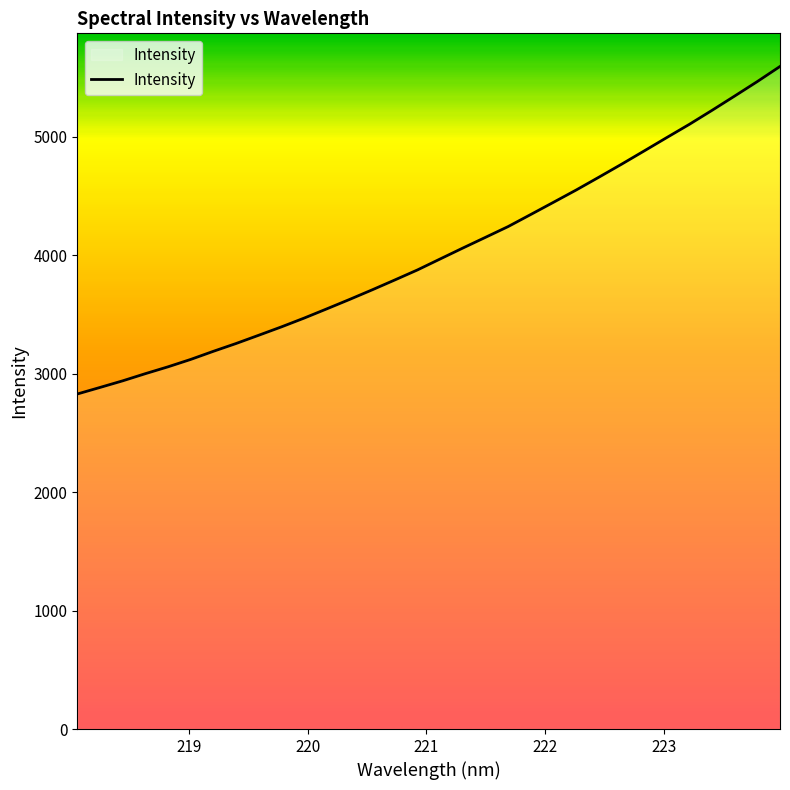

What is the minimum value shown in the chart?

2827.4